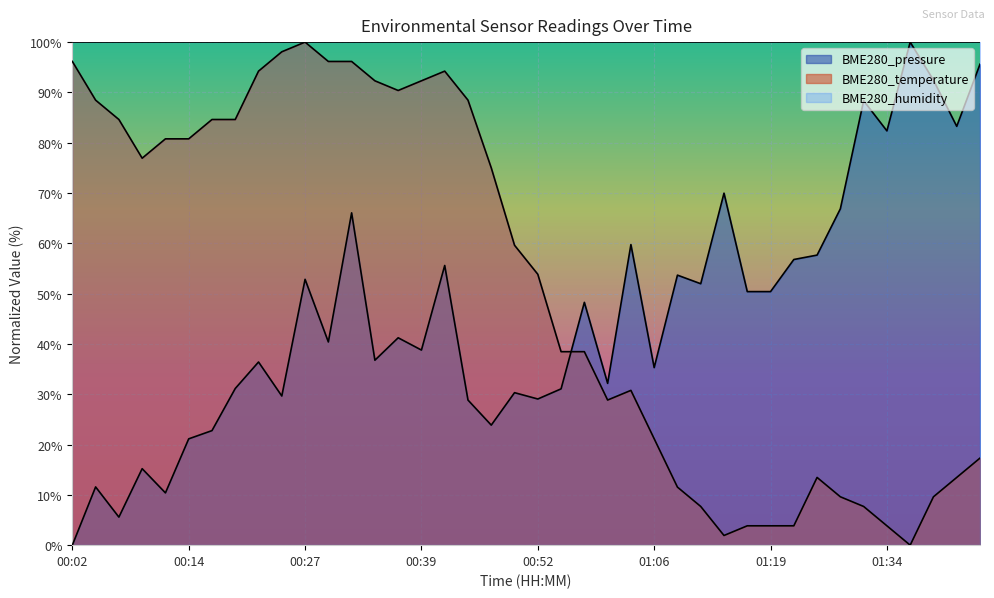

What is the sum of all BME280_temperature values?

2073.1